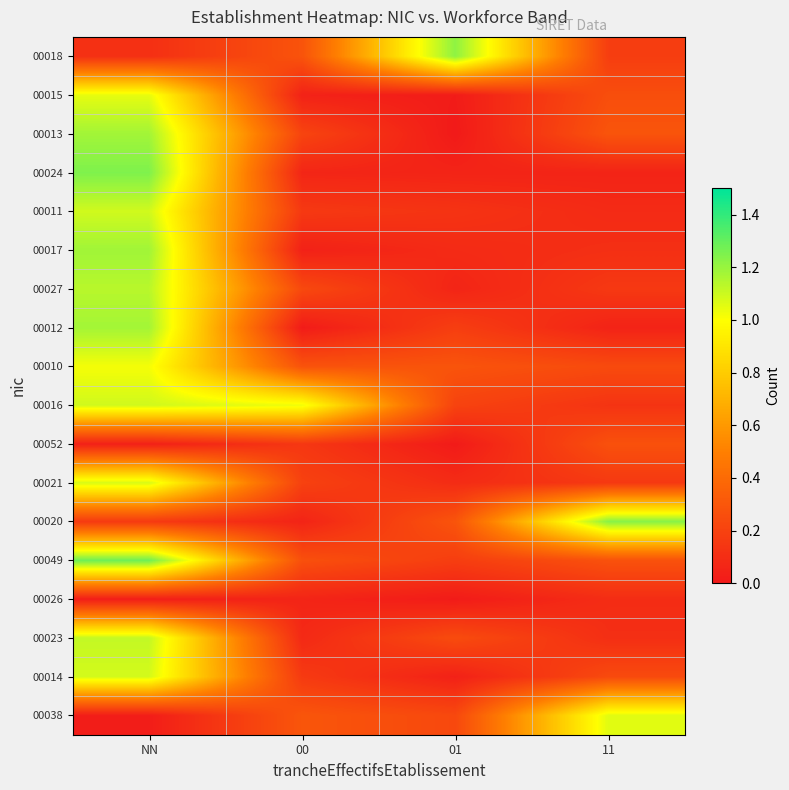

How many distinct data groups are displayed?

18